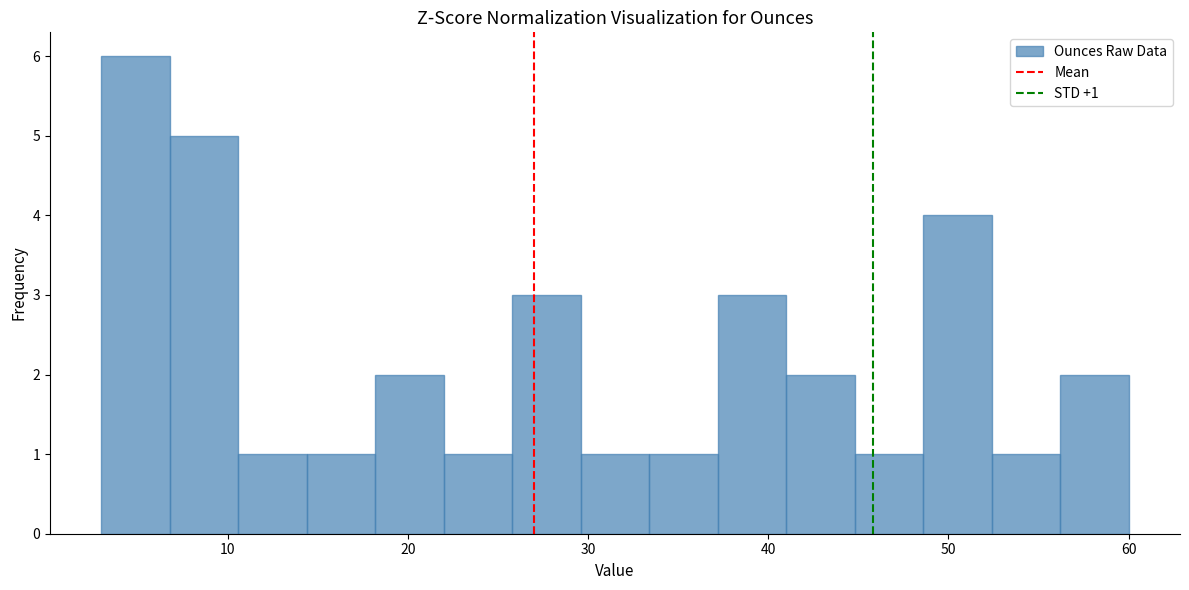

Around what value on the x-axis is the tallest bar? Give the approximate position of its centre, as read against the axis.

5